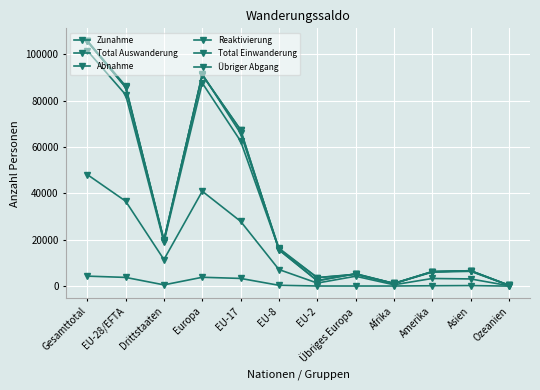

List the labels in order of Total Einwanderung value, smallest first.

Ozeanien, Afrika, EU-2, Übriges Europa, Amerika, Asien, EU-8, Drittstaaten, EU-17, EU-28/EFTA, Europa, Gesamttotal